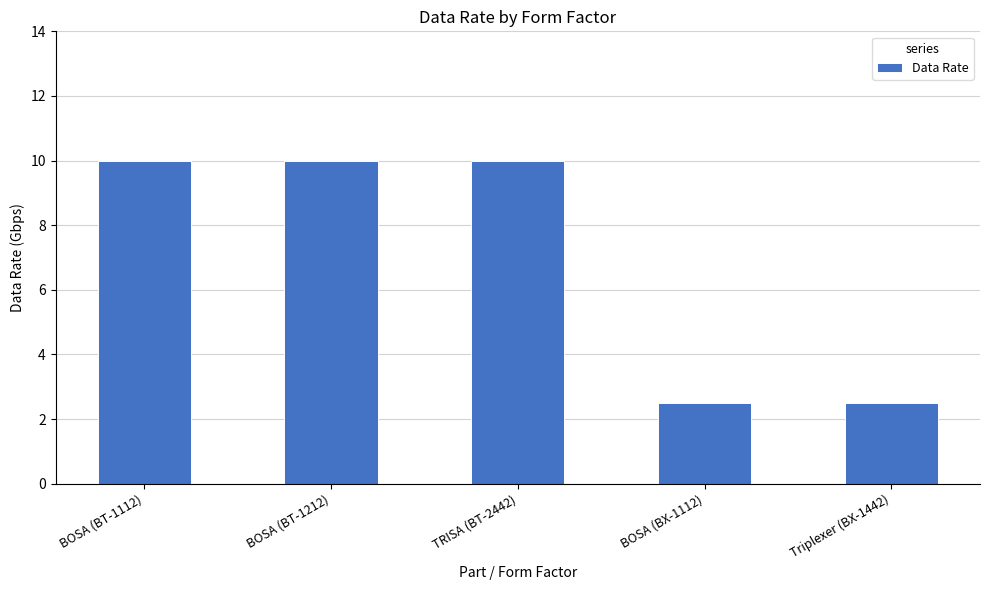

How many categories are shown in the chart?

5